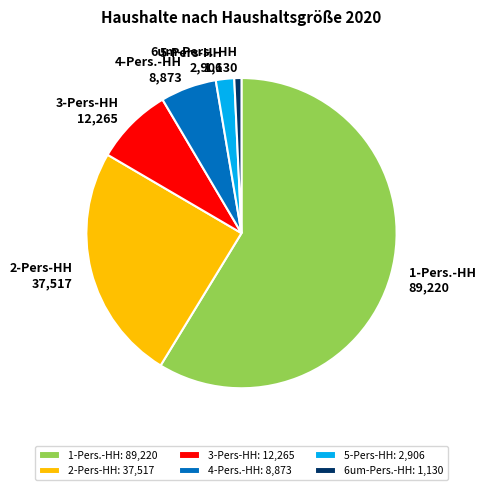

Which has a higher value, 3-Pers-HH or 2-Pers-HH?

2-Pers-HH